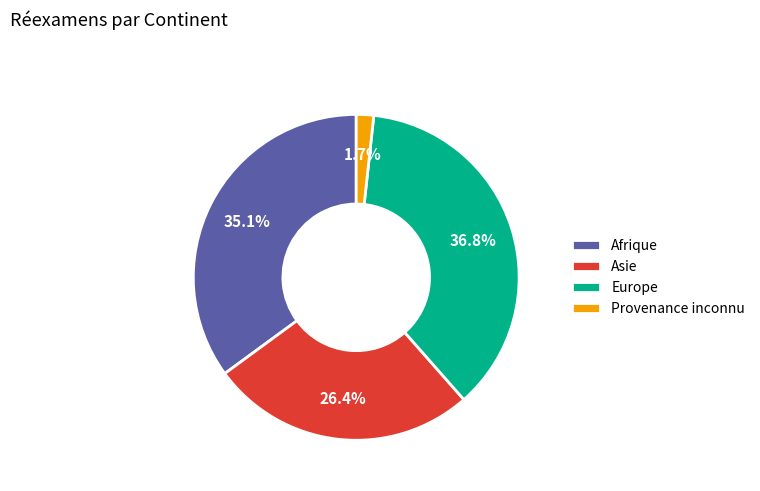

Which slice is the smallest?

Provenance inconnu